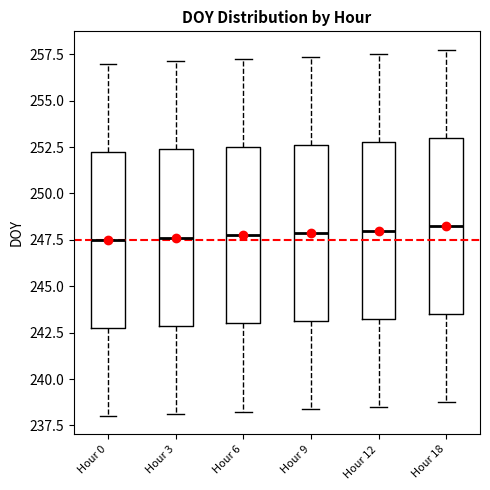

Reading left to right, read every box against the y-axis: the position of its median line, the range the box covers, and the ends of its whiskers. The values are not printed on the chart, so give them approximately, as read against the axis.

Hour 0: median 247.5, box 243.0 to 252.5, whiskers 238.0 to 257.0
Hour 3: median 247.5, box 243.0 to 252.5, whiskers 238.0 to 257.0
Hour 6: median 248.0, box 243.0 to 252.5, whiskers 238.5 to 257.5
Hour 9: median 248.0, box 243.0 to 252.5, whiskers 238.5 to 257.5
Hour 12: median 248.0, box 243.5 to 253.0, whiskers 238.5 to 257.5
Hour 18: median 248.5, box 243.5 to 253.0, whiskers 239.0 to 258.0